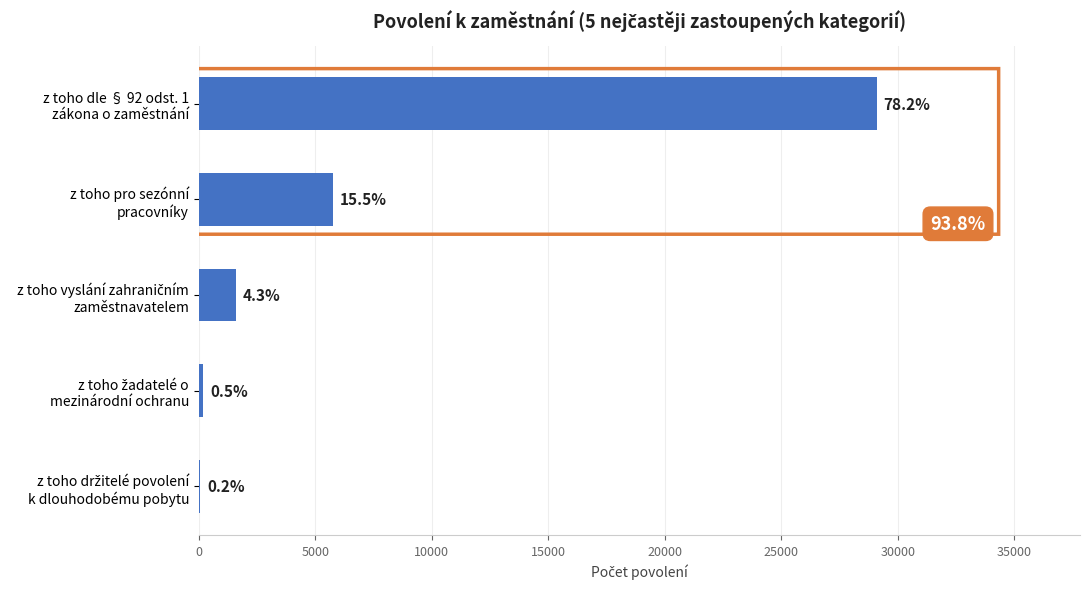

Does the chart contain stacked bars?

No